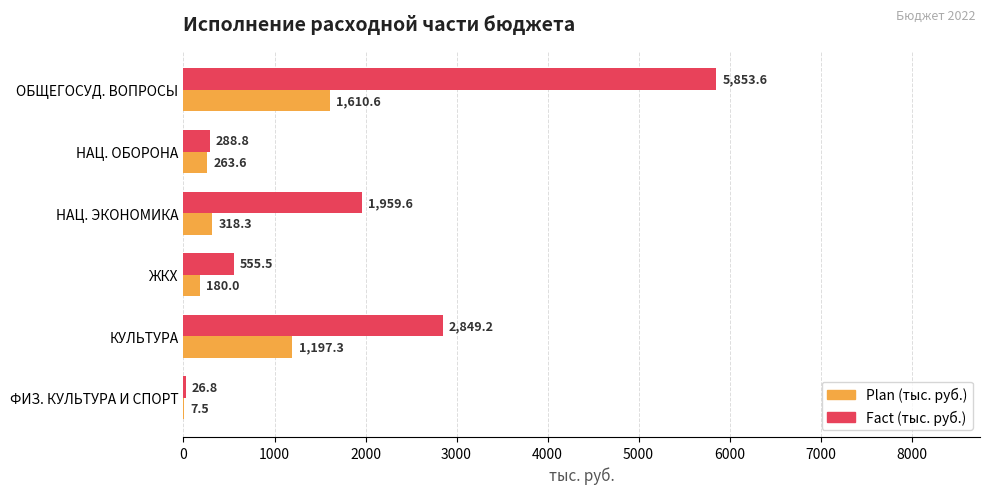

At which category does the chart reach its peak across all series?

ОБЩЕГОСУД. ВОПРОСЫ